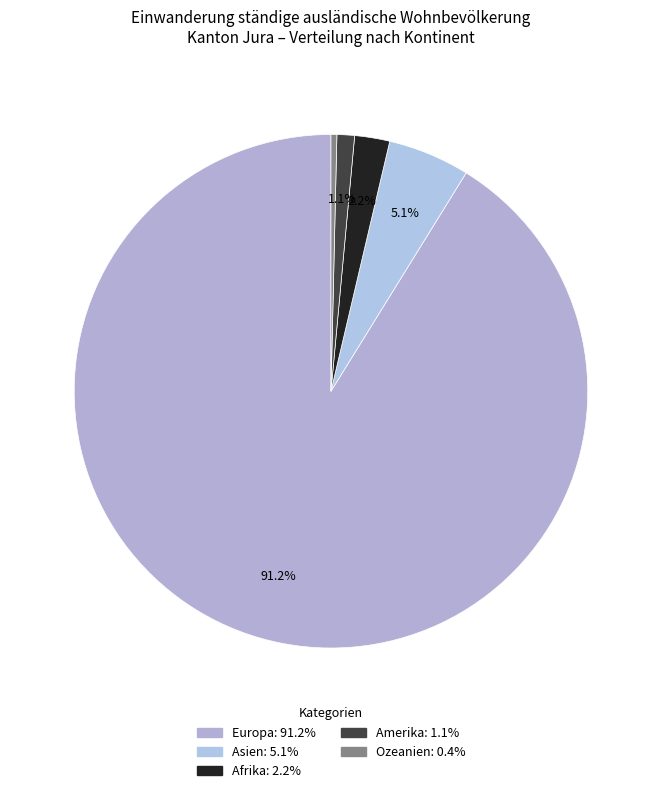

Combined, what portion of the pie is Amerika and Europa?

92.3%